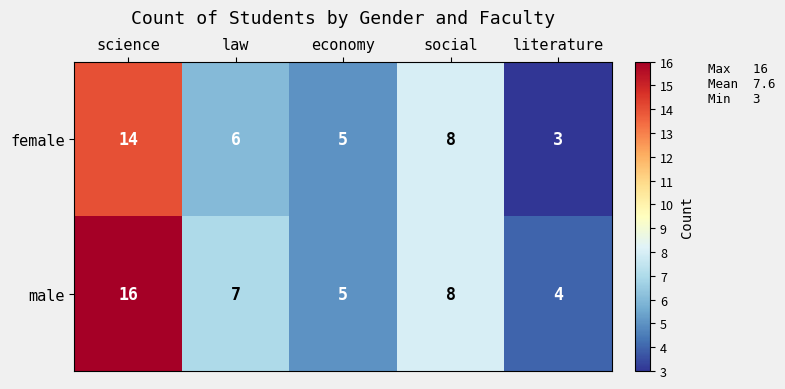

Rank the series at literature from highest to lowest value.

male, female